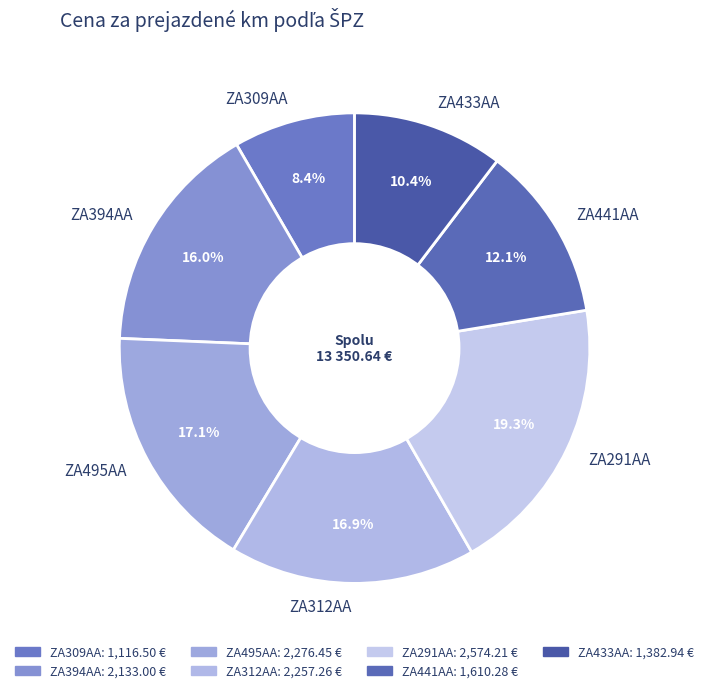

What is the smallest slice in the pie chart?

ZA309AA